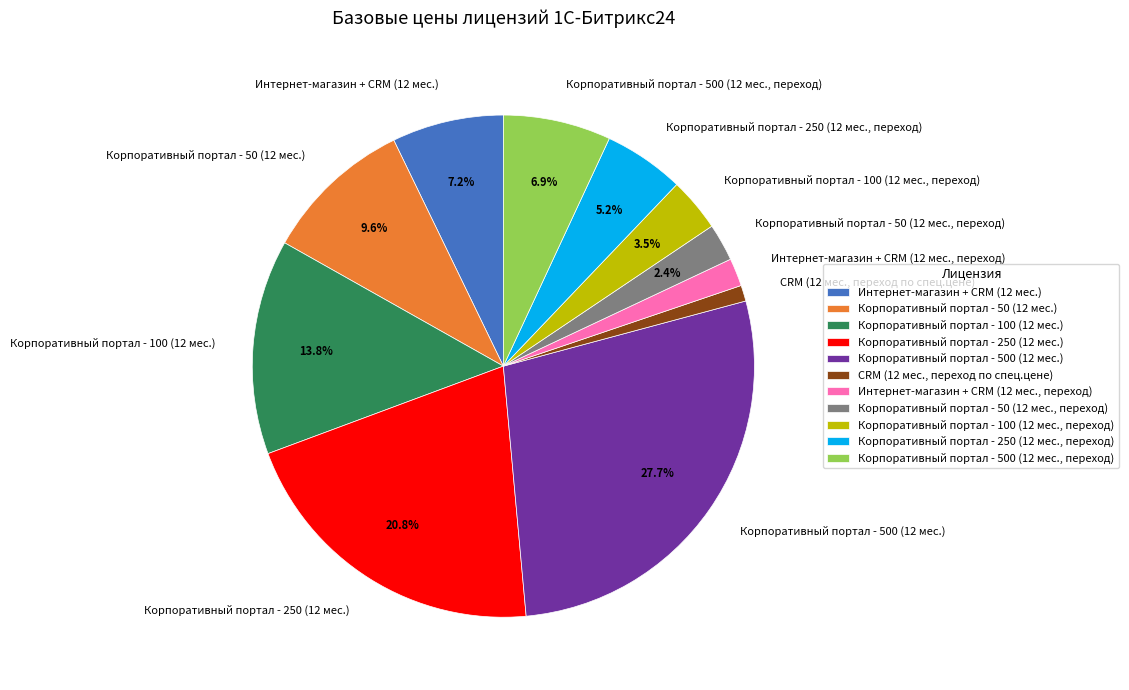

How many slices are in this pie chart?

11